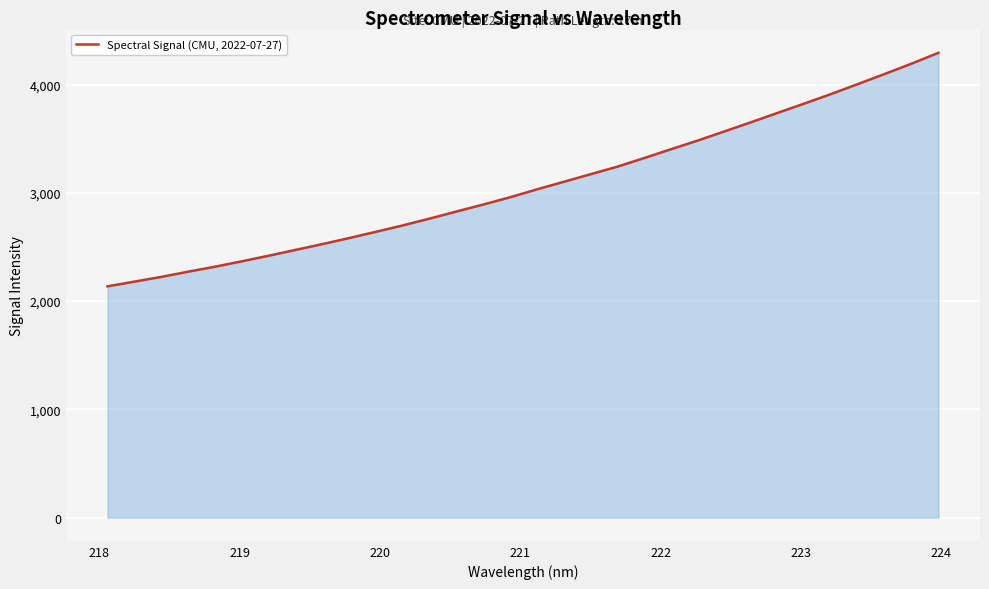

Reading left to right, what are all the values shown in this chart?

2136.2	2179.5	2223.1	2271.4	2317.0	2367.1	2418.3	2472.3	2525.7	2581.6	2639.7	2698.5	2761.3	2826.7	2891.2	2958.3	3031.1	3101.0	3170.8	3240.8	3320.1	3401.5	3482.0	3566.6	3651.7	3739.0	3825.3	3913.4	4005.5	4098.6	4193.7	4293.4